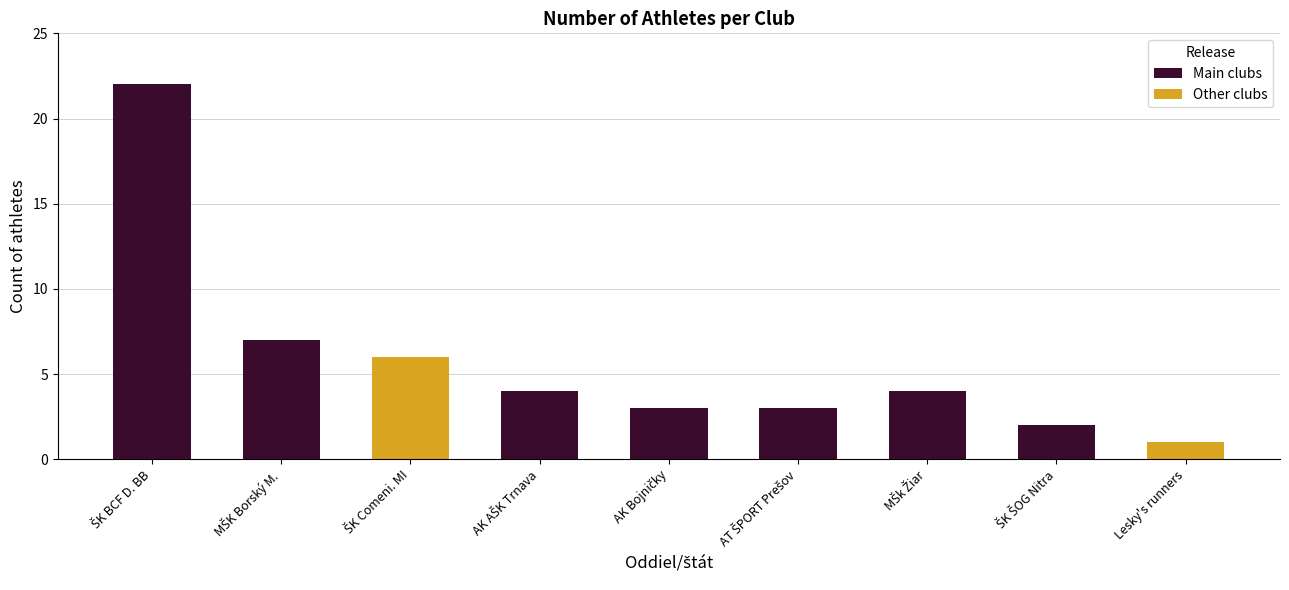

What is the sum of the values at Atletický klub Bojničky and MŠk Žiar nad Hronom?

7